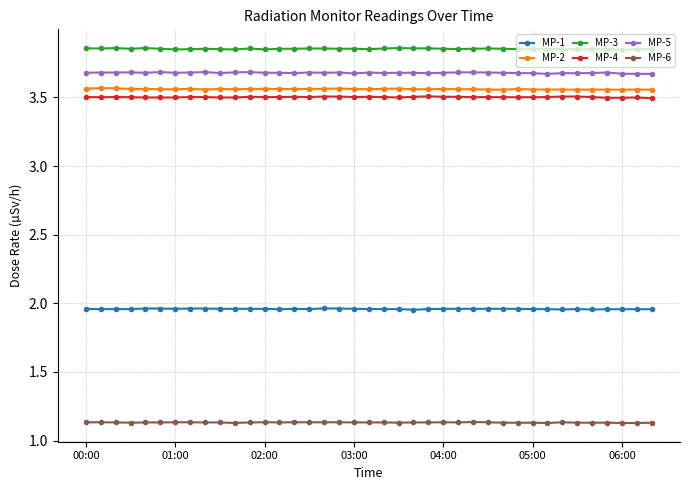

Which series has the largest total across all categories?

MP-3